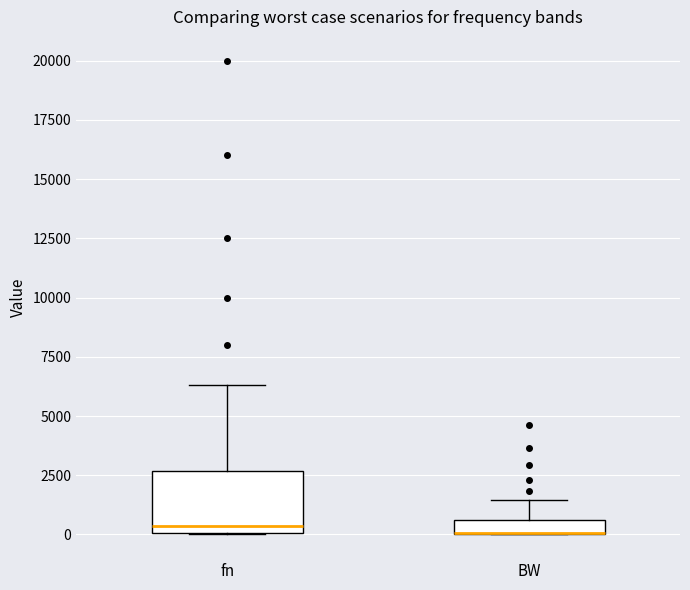

Where does the upper whisker of the box for fn end on the y-axis? The values are not printed on the chart, so give them approximately, as read against the axis.

6500